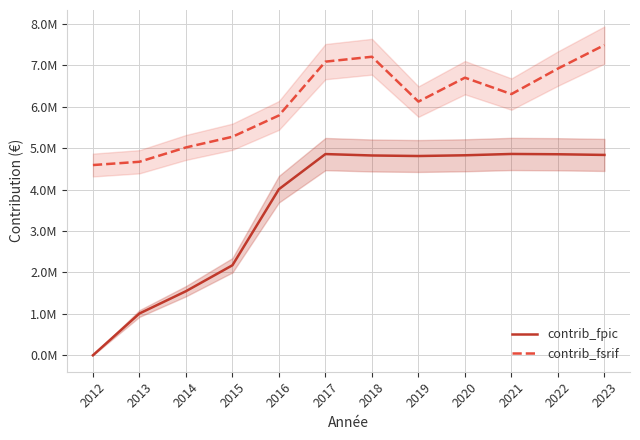

How many values in contrib_fpic are above zero?

11